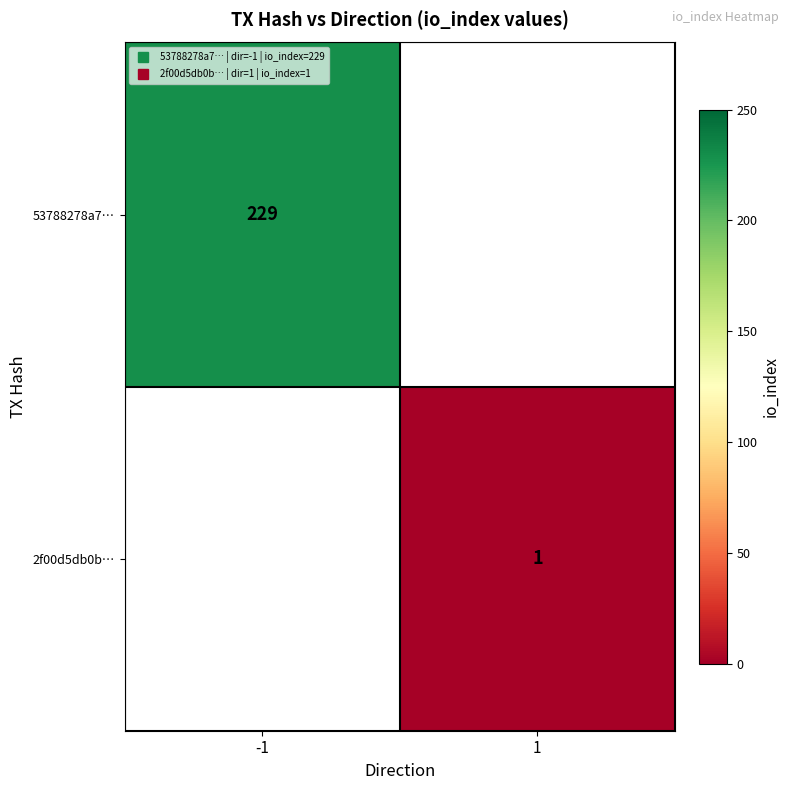

What is the highest value of the 53788278a7… series?

229.0